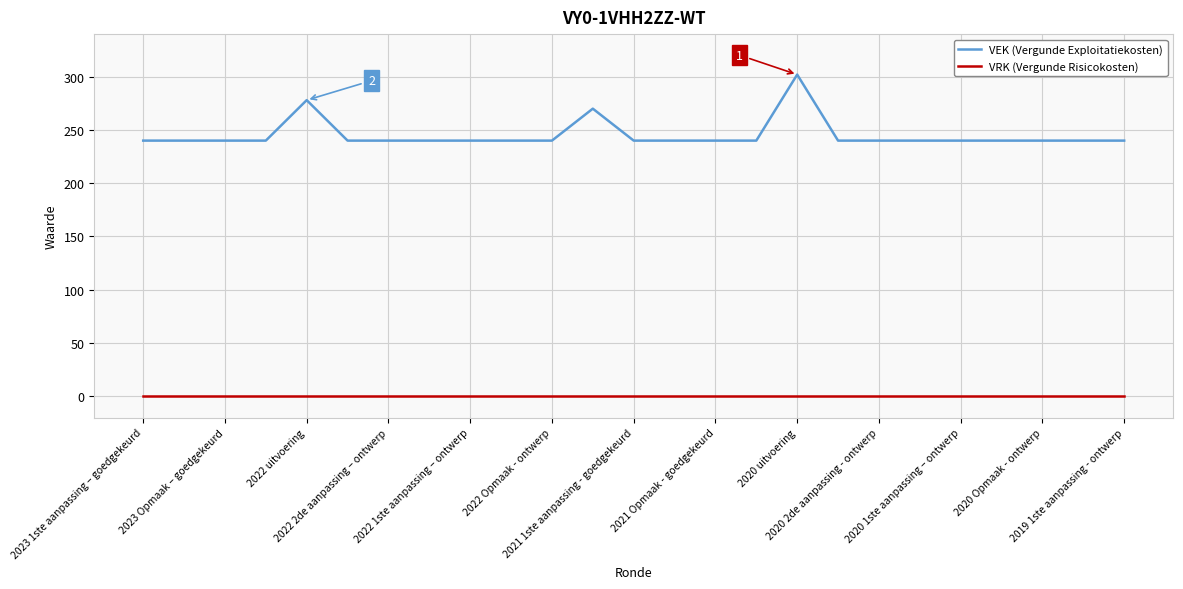

What are all the series names shown in the legend?

VEK (Vergunde Exploitatiekosten), VRK (Vergunde Risicokosten)